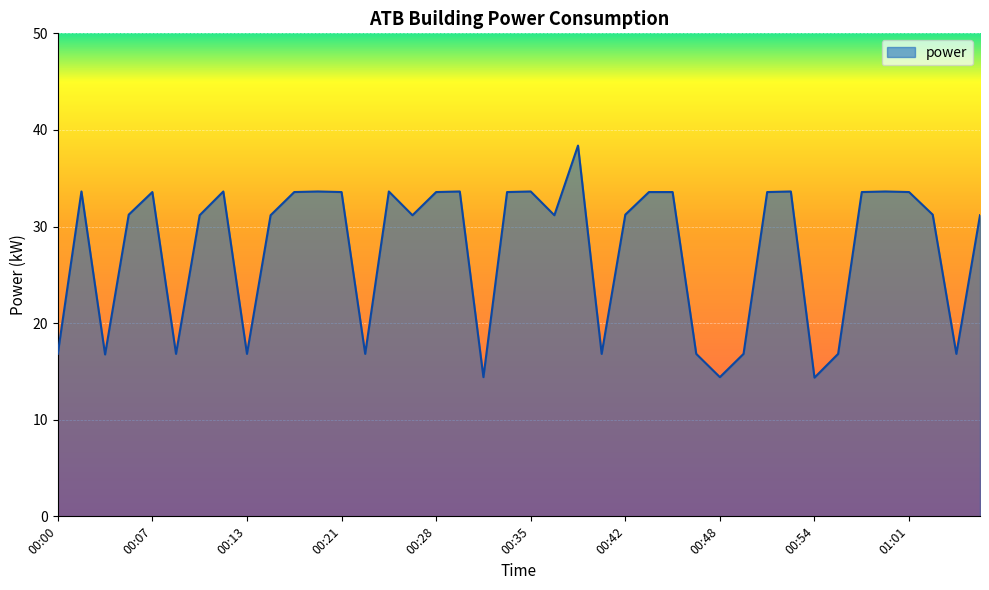

What is the difference between the maximum and minimum values?

24.0